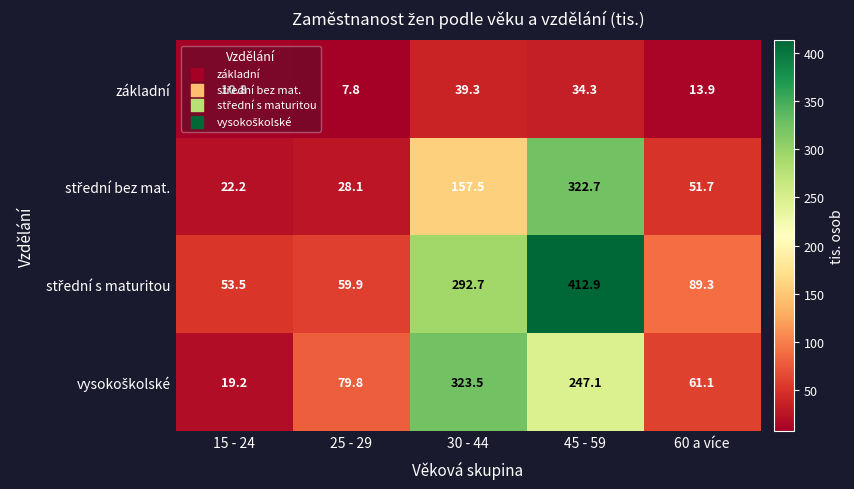

What is the difference between the highest and lowest values at 30 - 44?

284.2